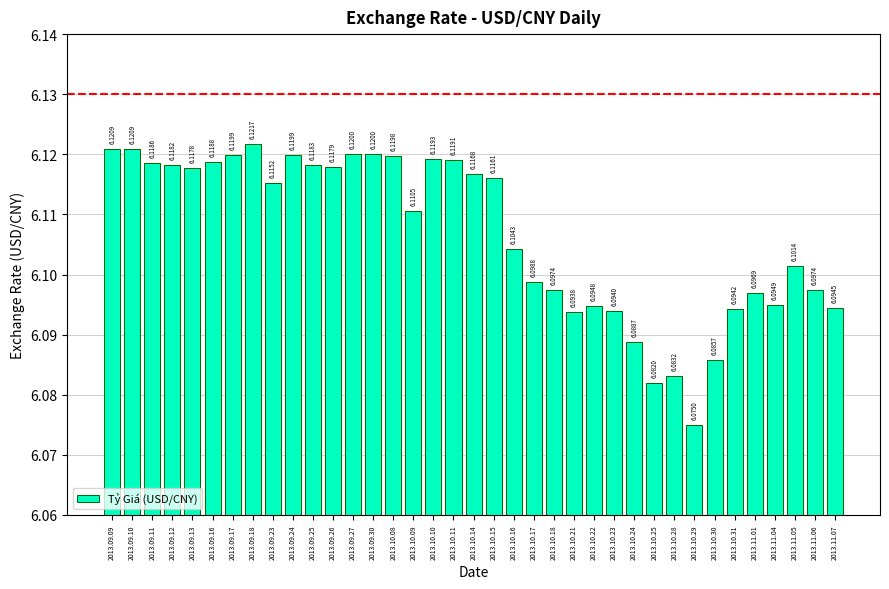

What is the ratio of the value at 2013.09.30 to the value at 2013.11.06?

1.0